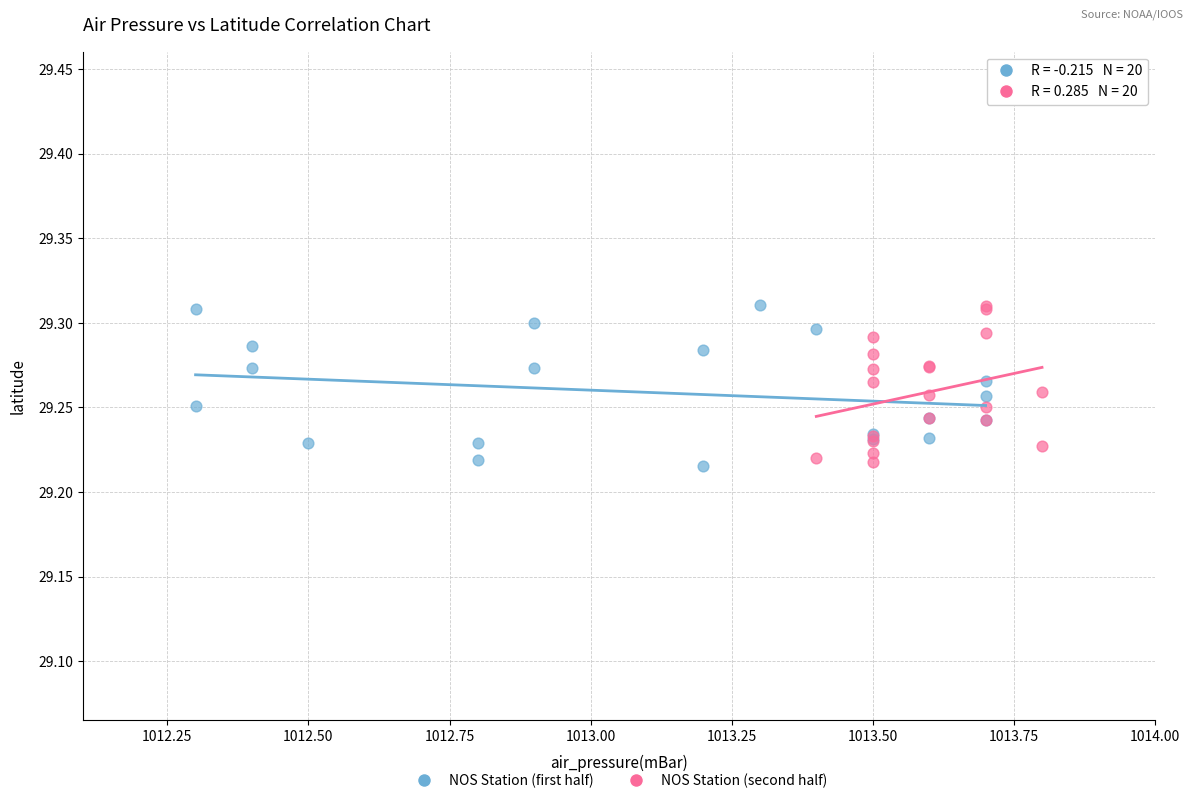

What are all the series names shown in the legend?

NOS Station (first half), NOS Station (second half)